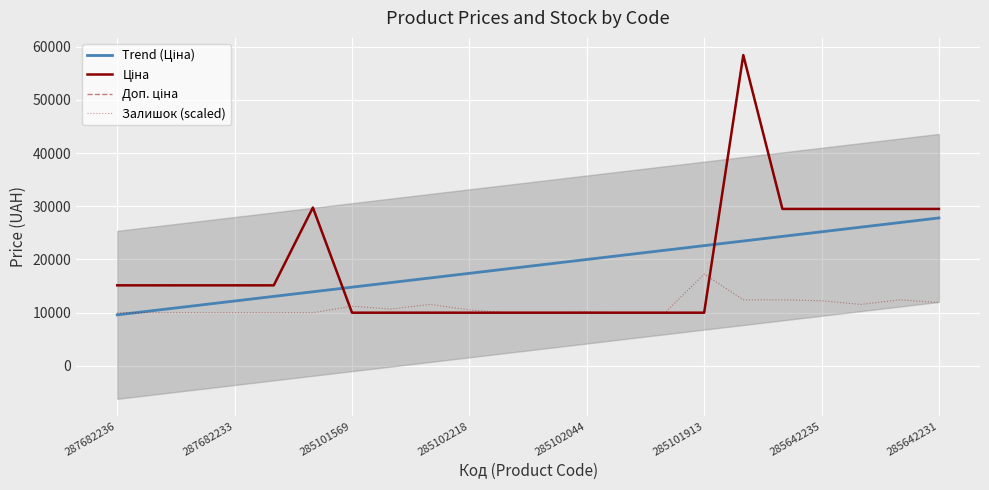

In Залишок (scaled), how many points are higher than both neighbors (excluding endpoints)?

5